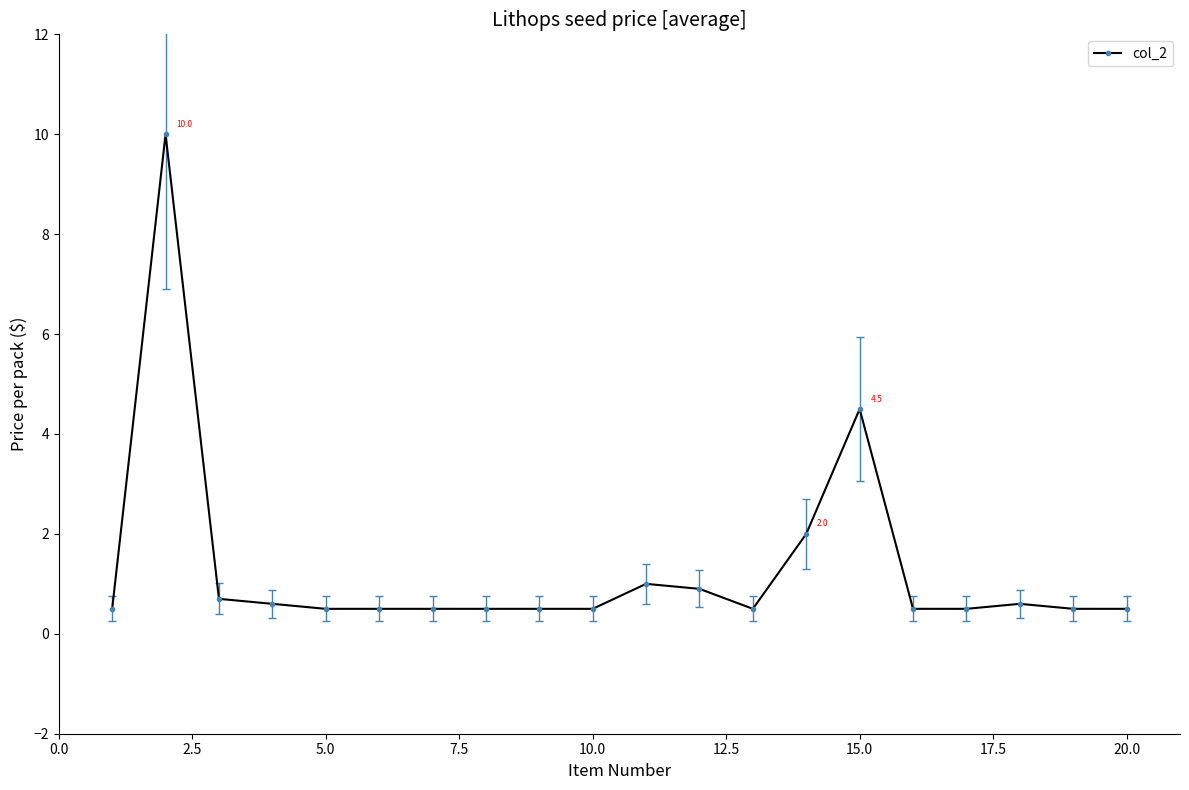

Reading left to right, transcribe all the data shown in this chart.

0.5	10.0	0.7	0.6	0.5	0.5	0.5	0.5	0.5	0.5	1.0	0.9	0.5	2.0	4.5	0.5	0.5	0.6	0.5	0.5